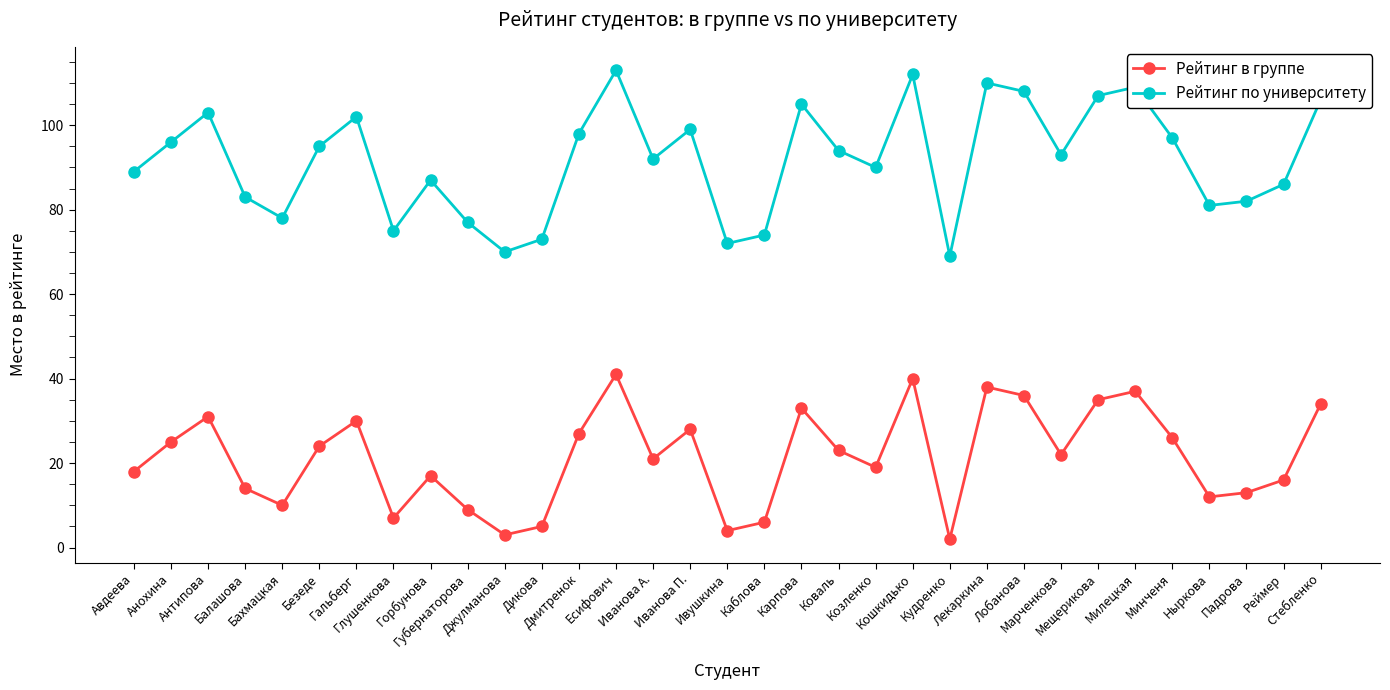

Which series has the largest total across all categories?

Рейтинг по университету